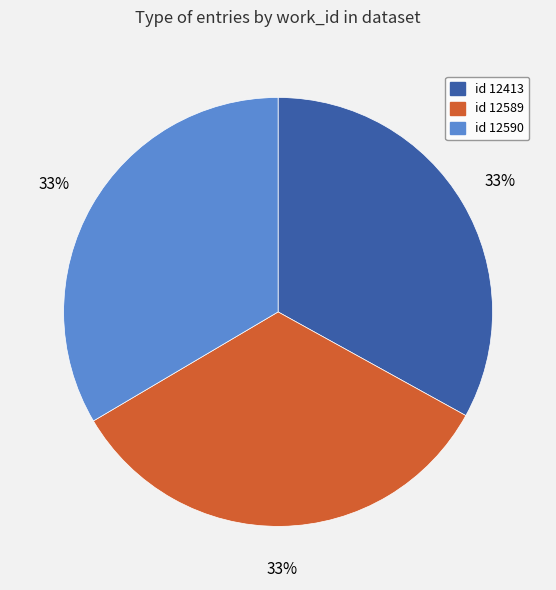

Is there a majority slice in this chart?

No